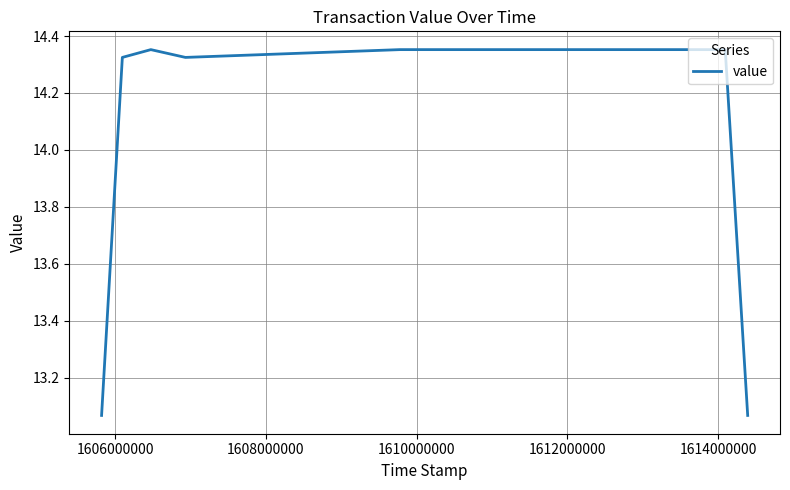

How many lines are shown in the chart?

1